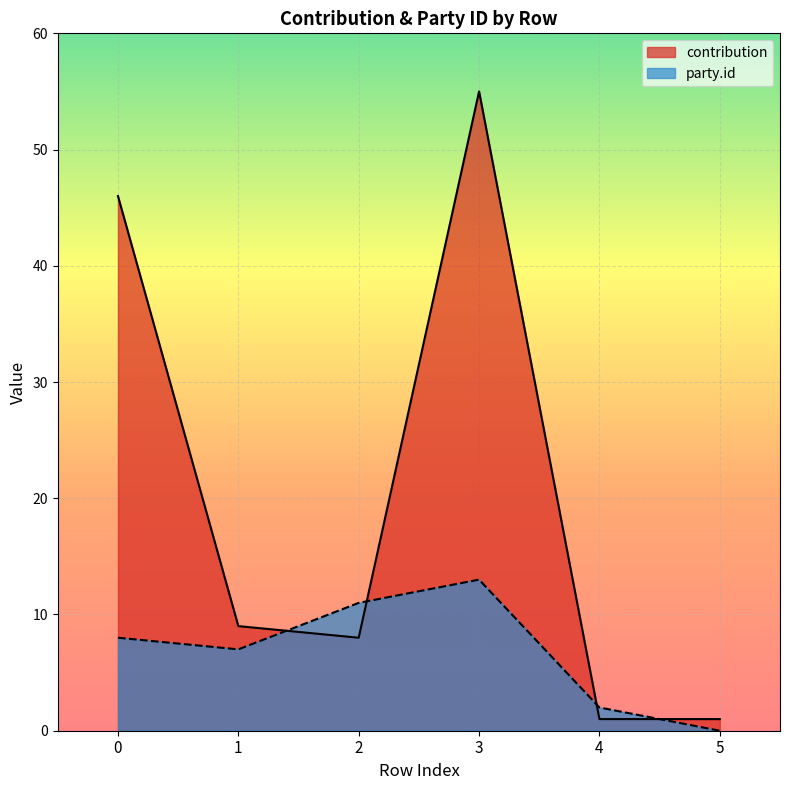

How many interior local peaks does the contribution series have?

1